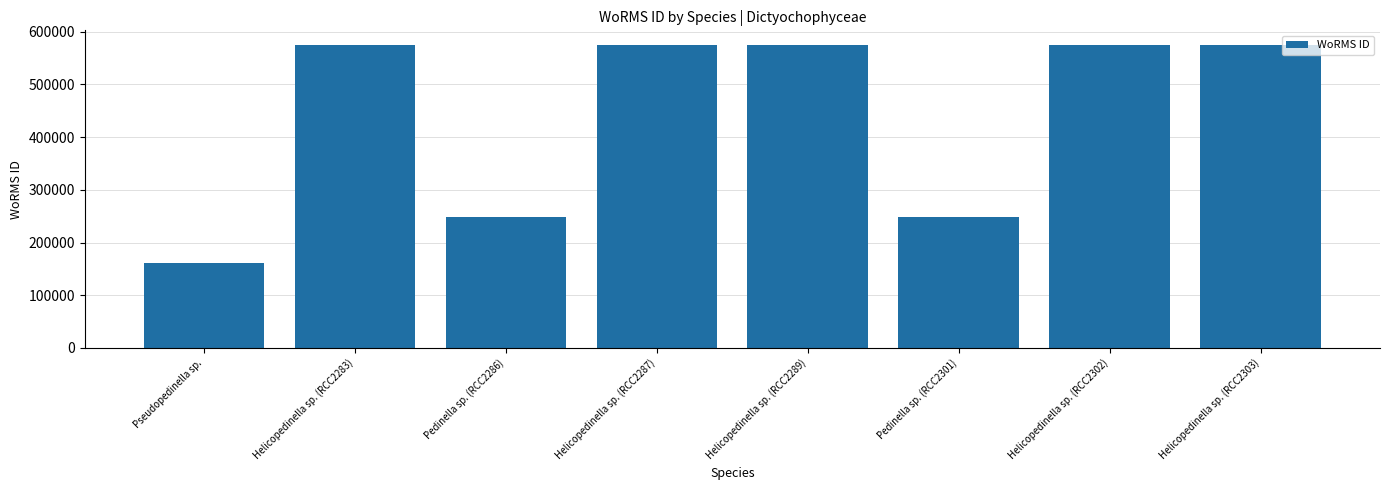

What value does the data have at Helicopedinella sp. (RCC2287), to the nearest 100?

573900